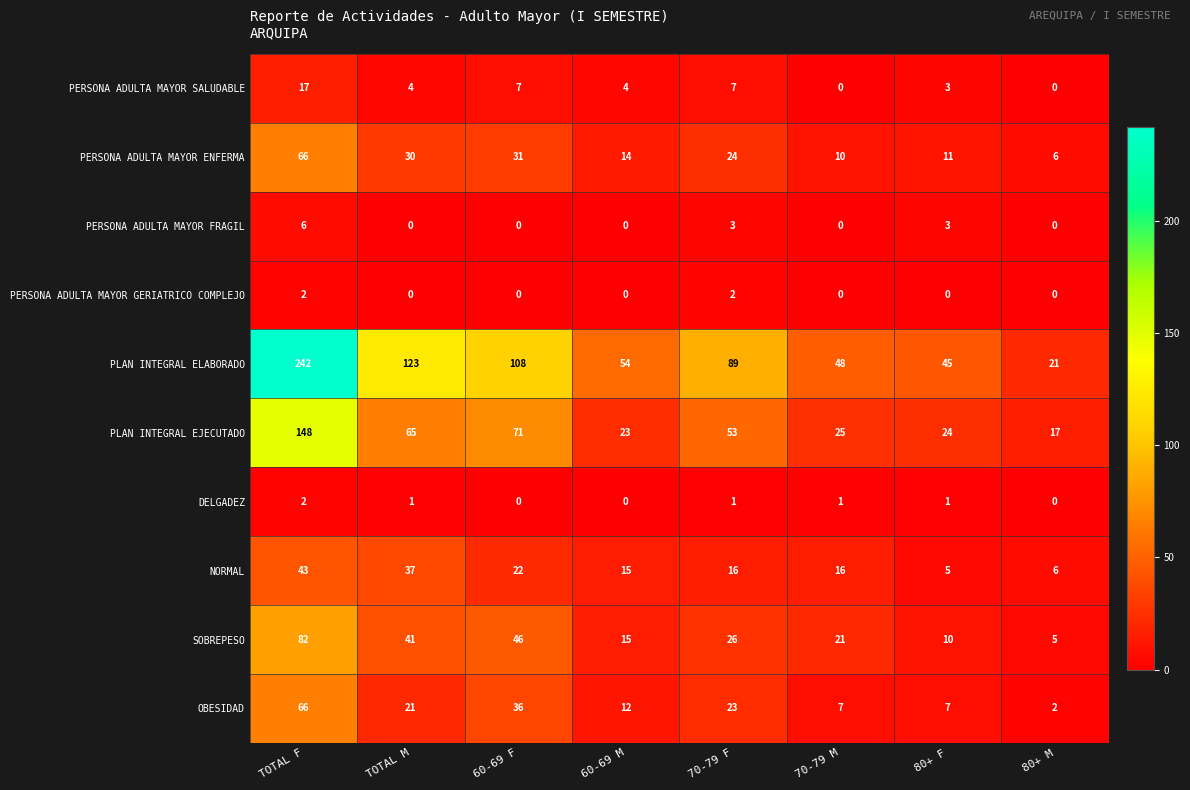

Where does the SOBREPESO series first go above 26?

TOTAL F